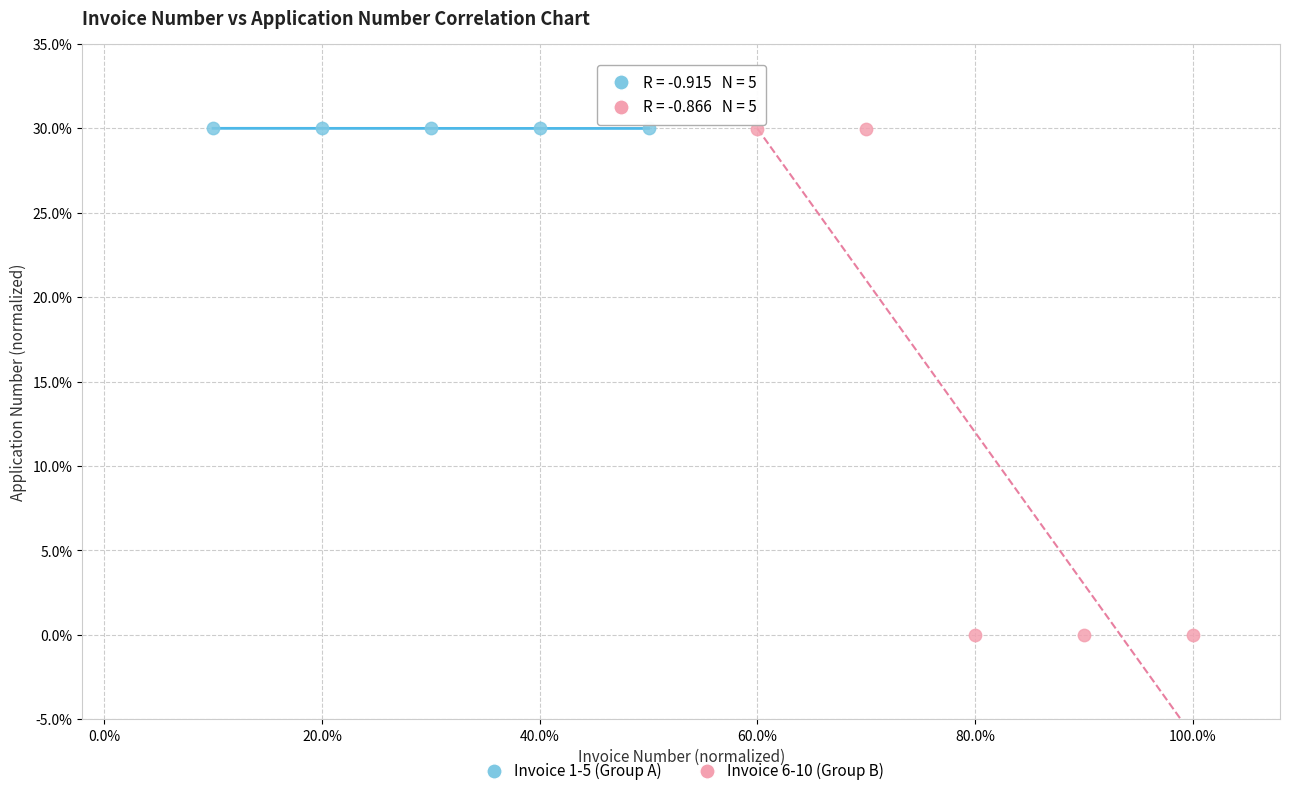

Which series contains the lowest Y value?

Invoice 6-10 (Group B)